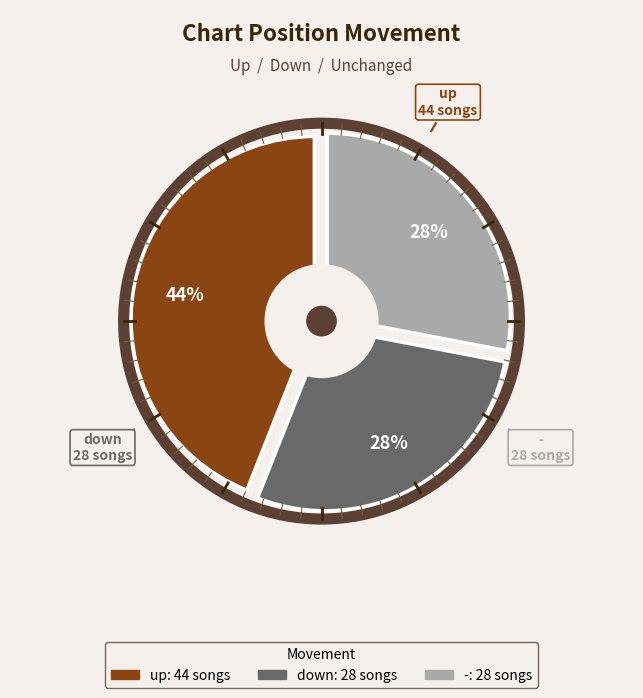

To the nearest percent, what is the difference between the up and down slice percentages?

16%